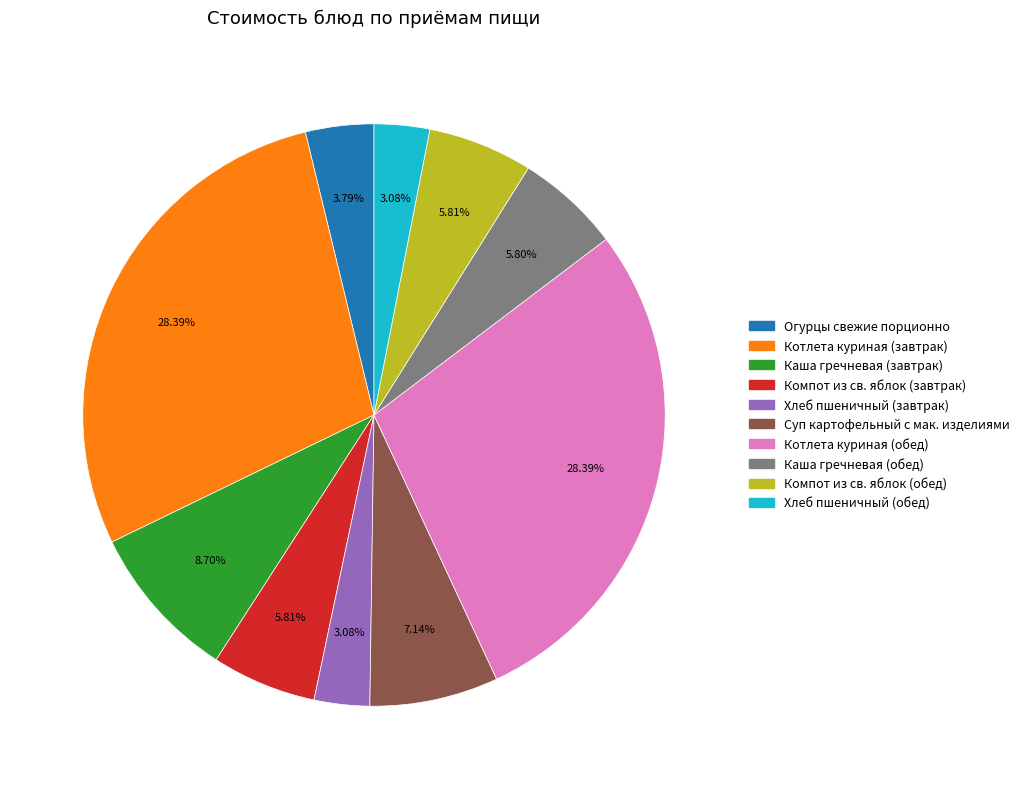

What is the total percentage of Огурцы свежие порционно and Каша гречневая (обед)?

9.6%